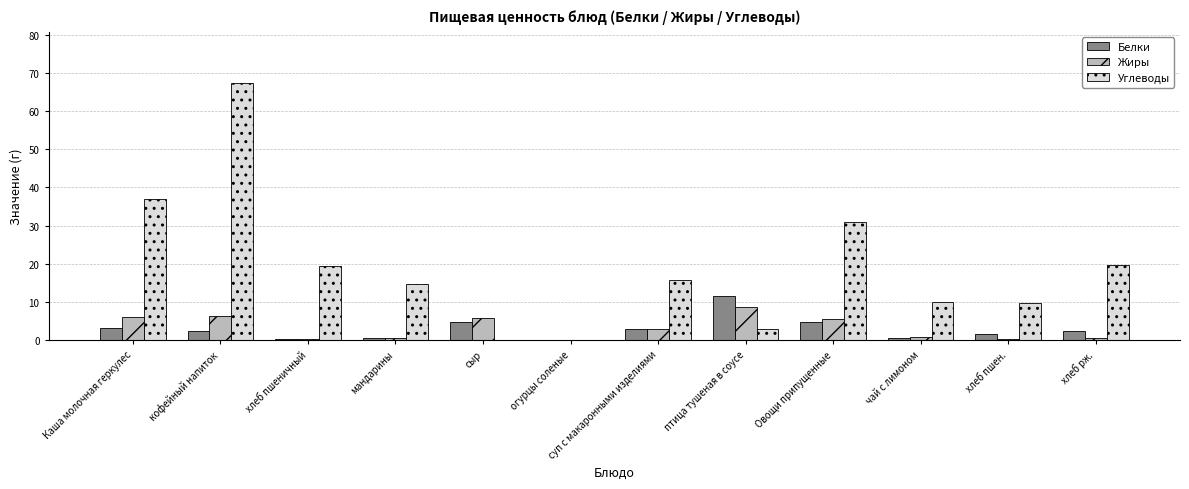

Are the bars grouped side by side (vs. stacked)?

Yes